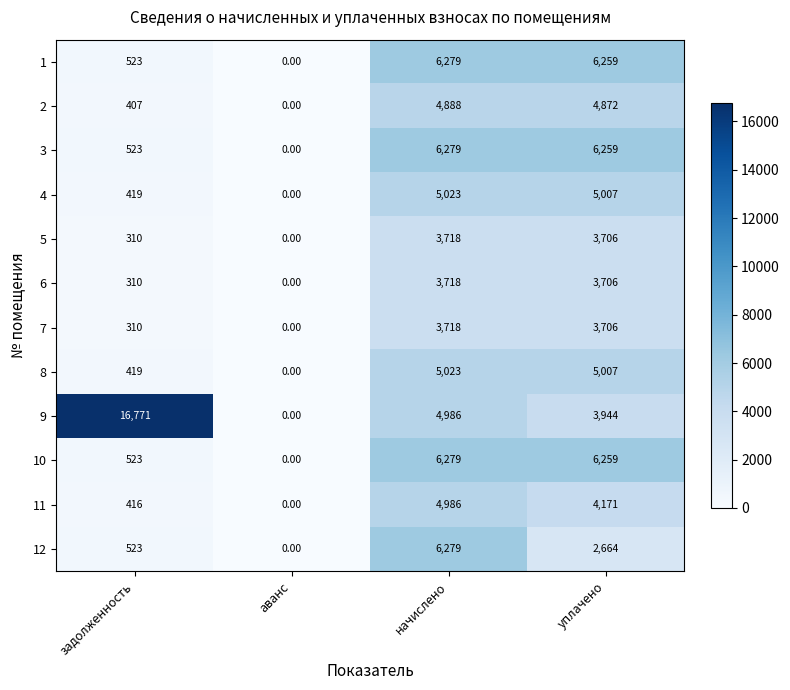

What is the greatest value displayed?

16771